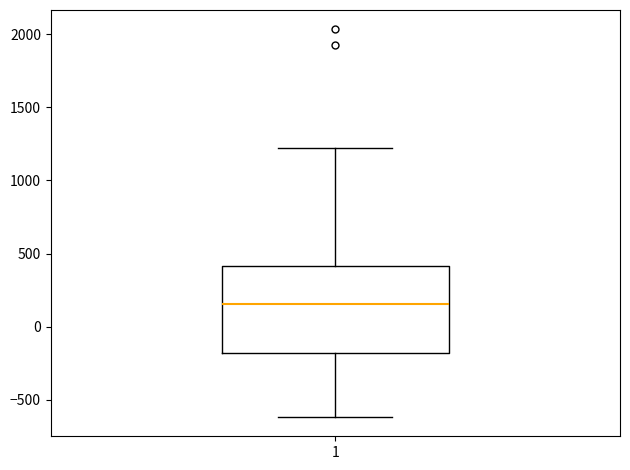

Where is the upper edge of the box at x = 1 on the y-axis? The values are not printed on the chart, so give them approximately, as read against the axis.

400